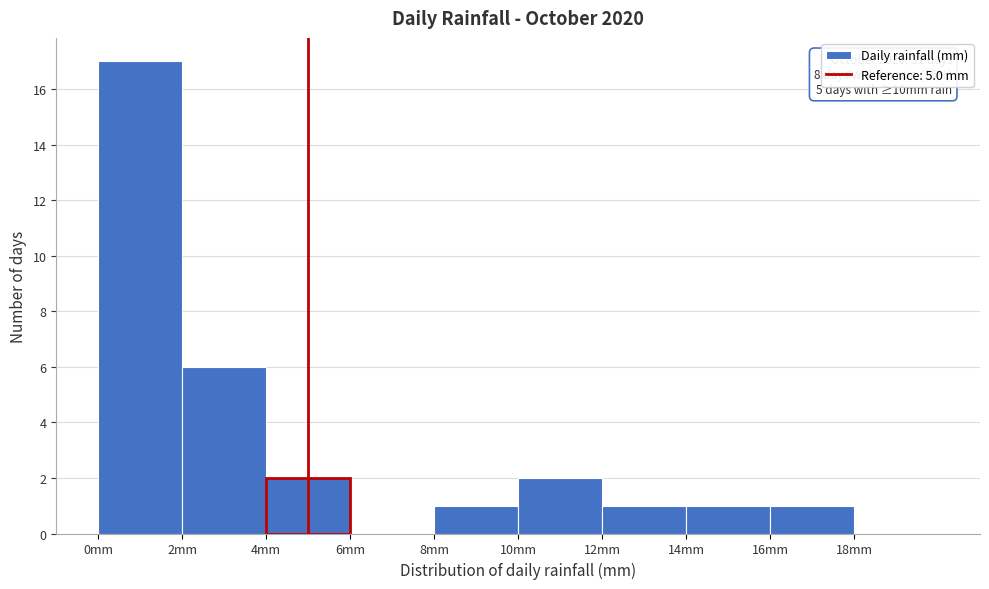

Which range on the x-axis has the tallest bar?

0 to 2